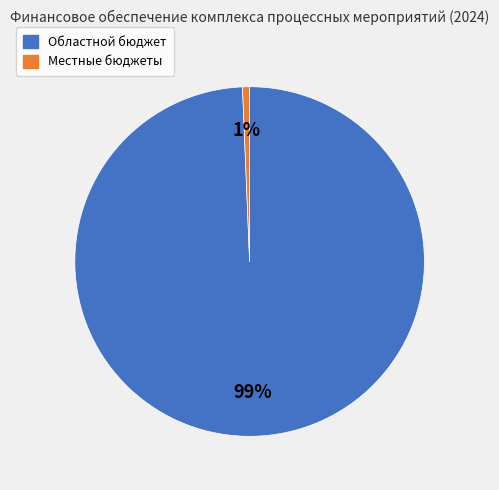

How many slices are in this pie chart?

2